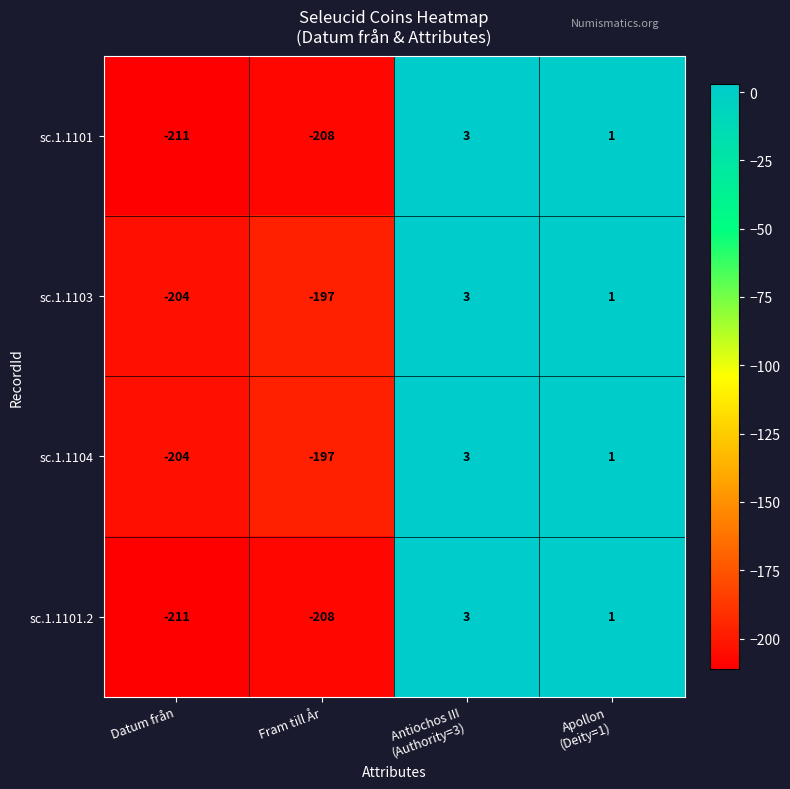

What is the total value across all series at Fram till År?

-810